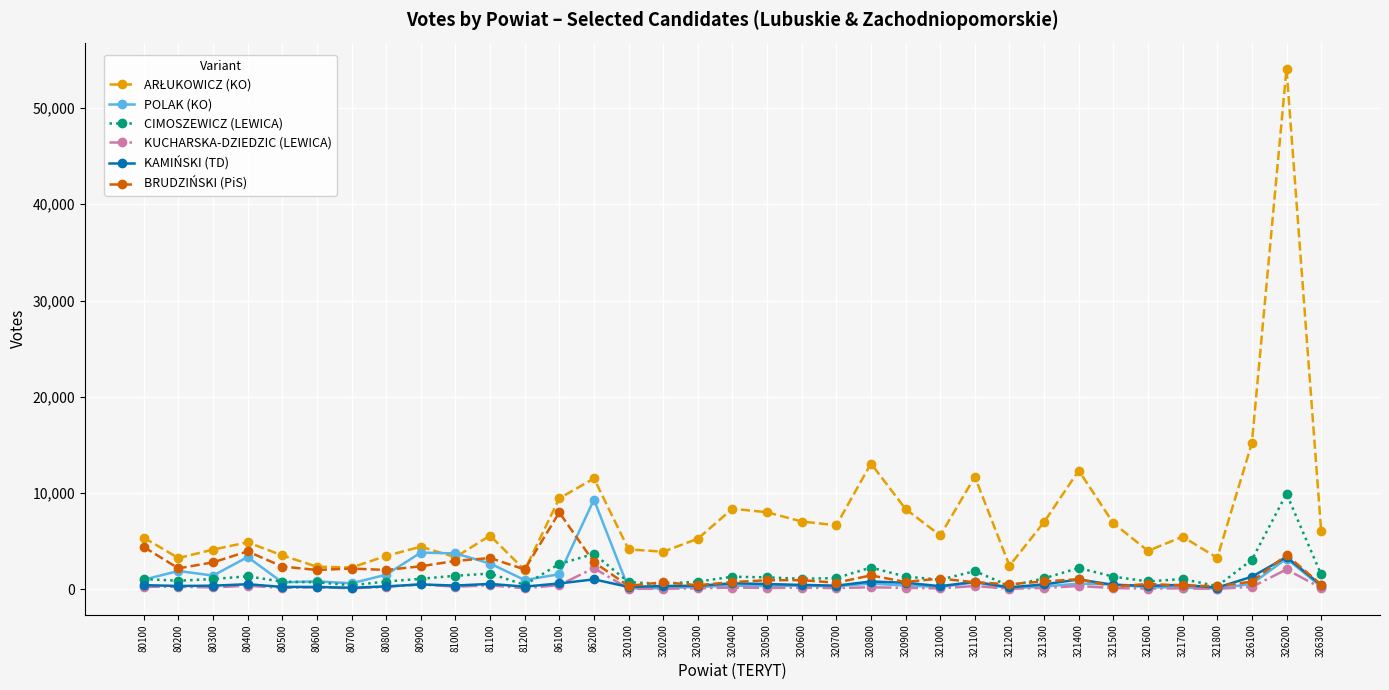

What is the highest value of the KAMIŃSKI (TD) series?

3341